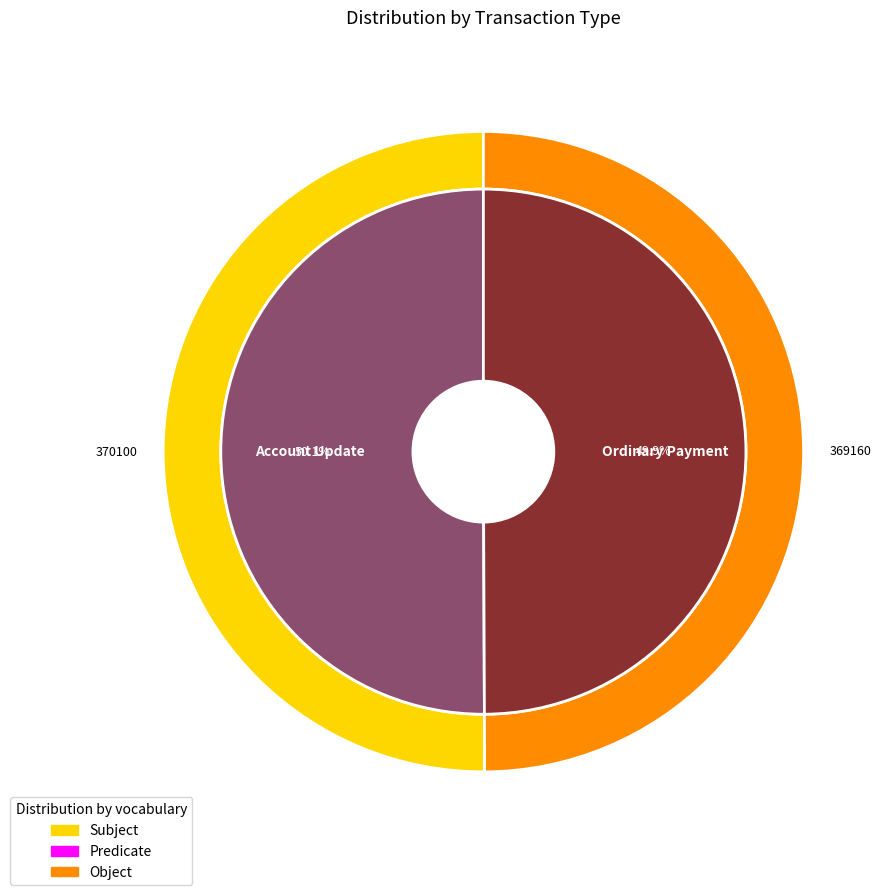

Which has a higher value, Ordinary Payment or Account Update?

Account Update